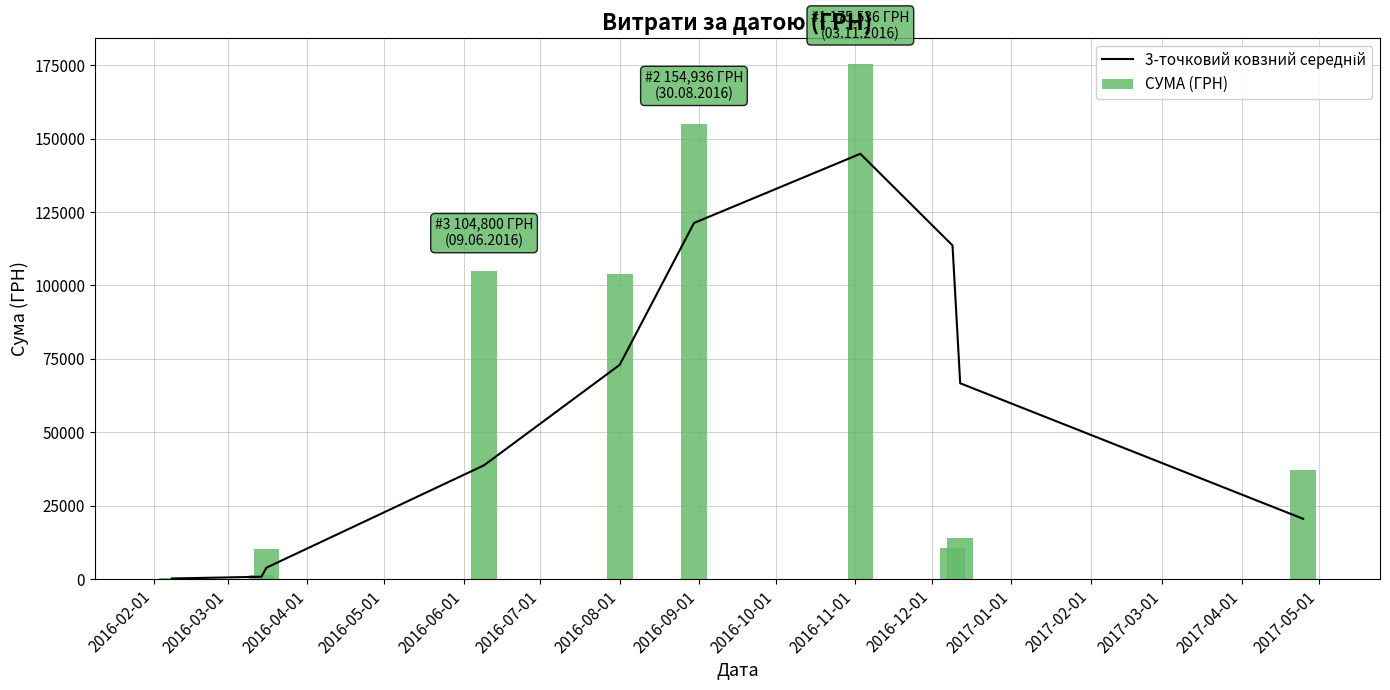

What is the sum of all СУМА (ГРН) values?

612382.2